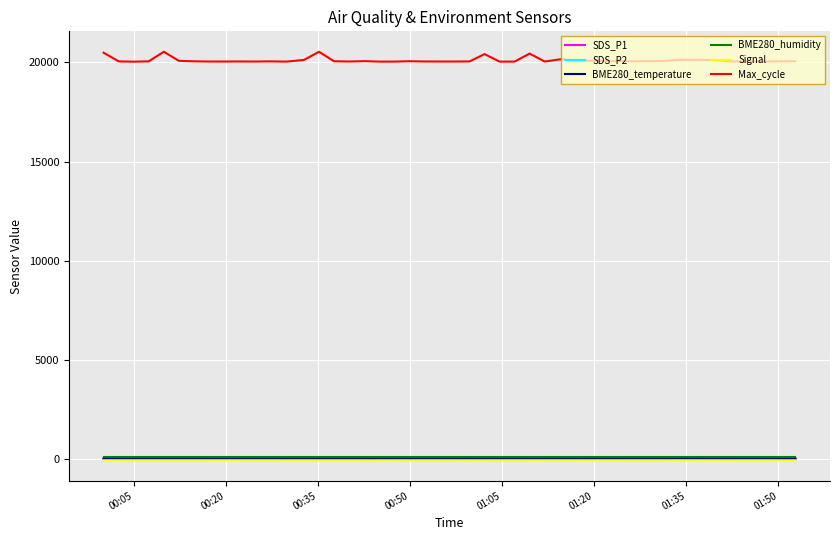

What is the maximum value for Max_cycle?

20539.0